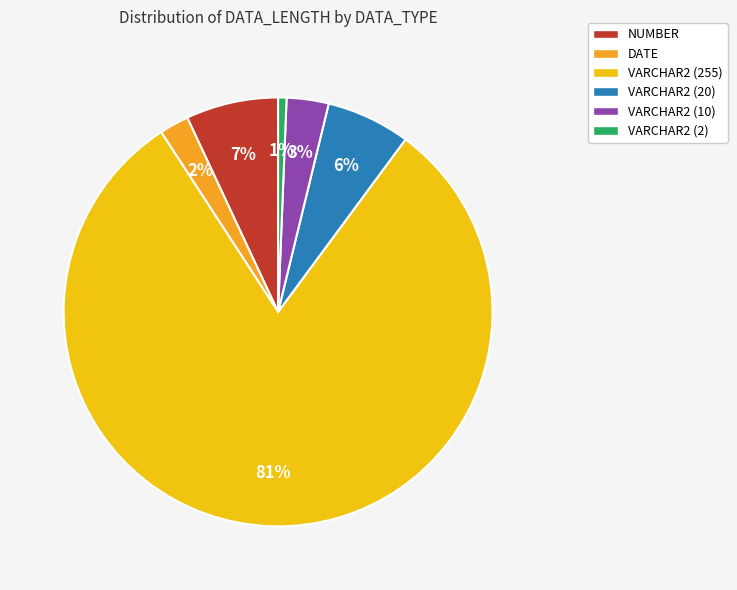

What percentage is the VARCHAR2 (255) slice, to the nearest percent?

81%